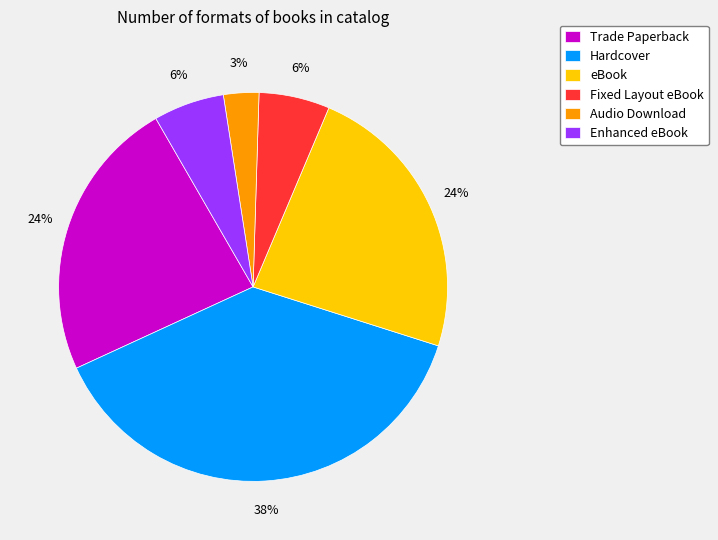

Which has a higher value, Trade Paperback or Hardcover?

Hardcover